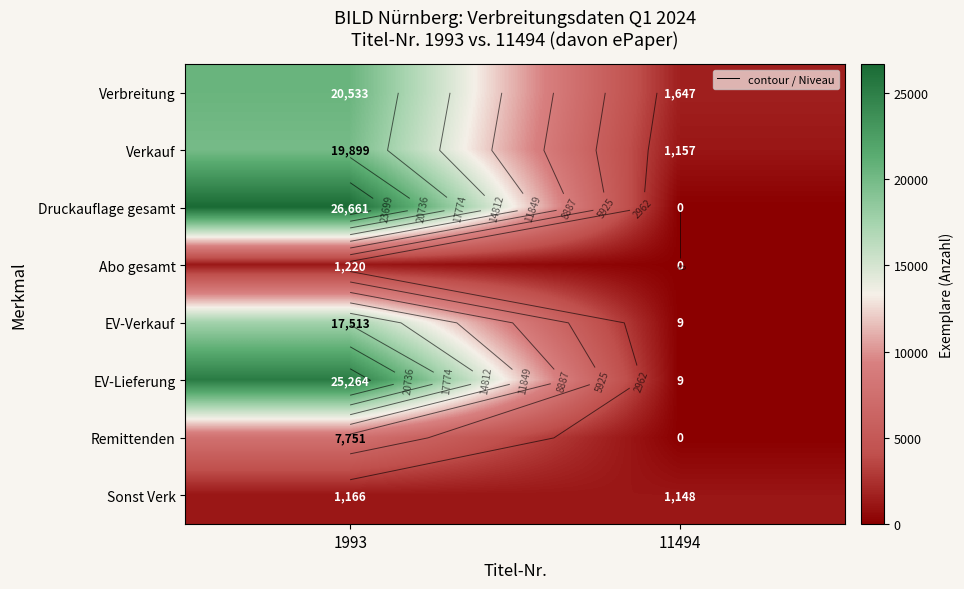

Is it true that Verbreitung equals 20533 at 1993?

True